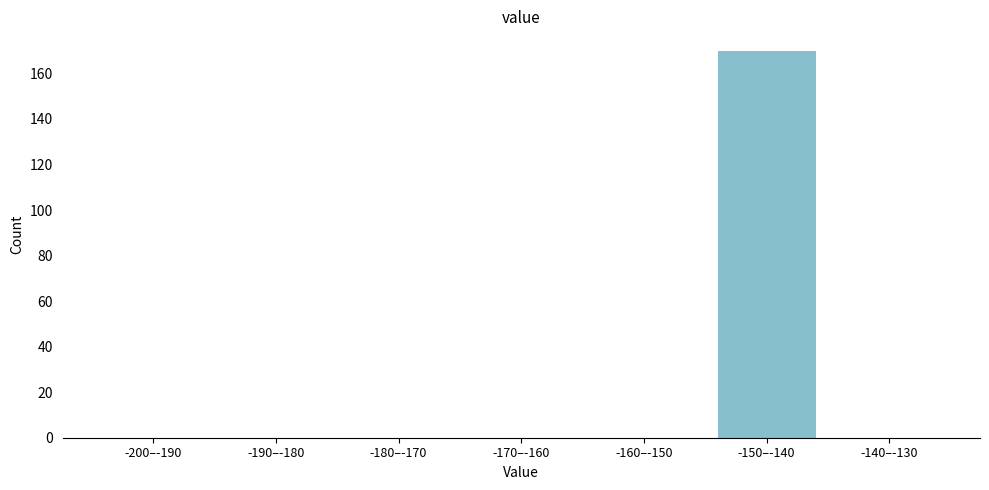

Reading right to left, list all the values displayed in this chart.

-140–-130=0	-150–-140=170	-160–-150=0	-170–-160=0	-180–-170=0	-190–-180=0	-200–-190=0